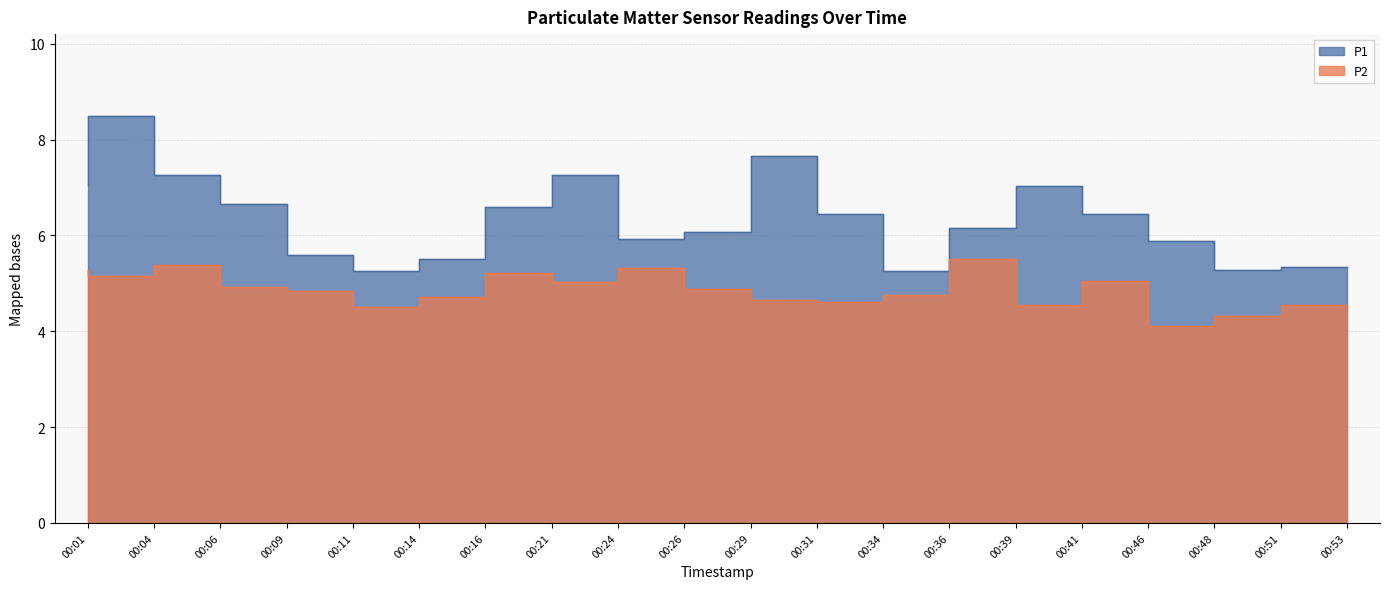

At which category does P2 reach its first local peak?

00:06